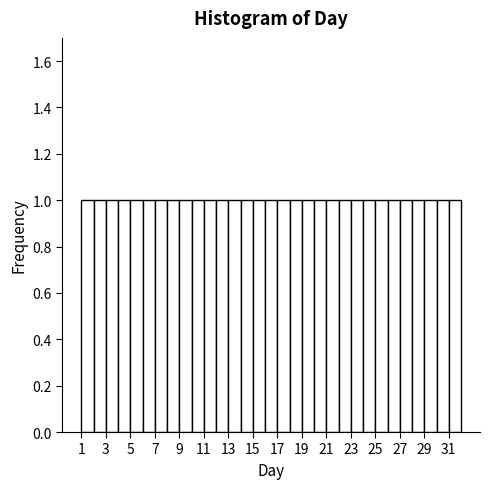

What is the height of the bar covering 8 to 9 on the x-axis? The values are not printed on the chart, so give them approximately, as read against the axis.

1